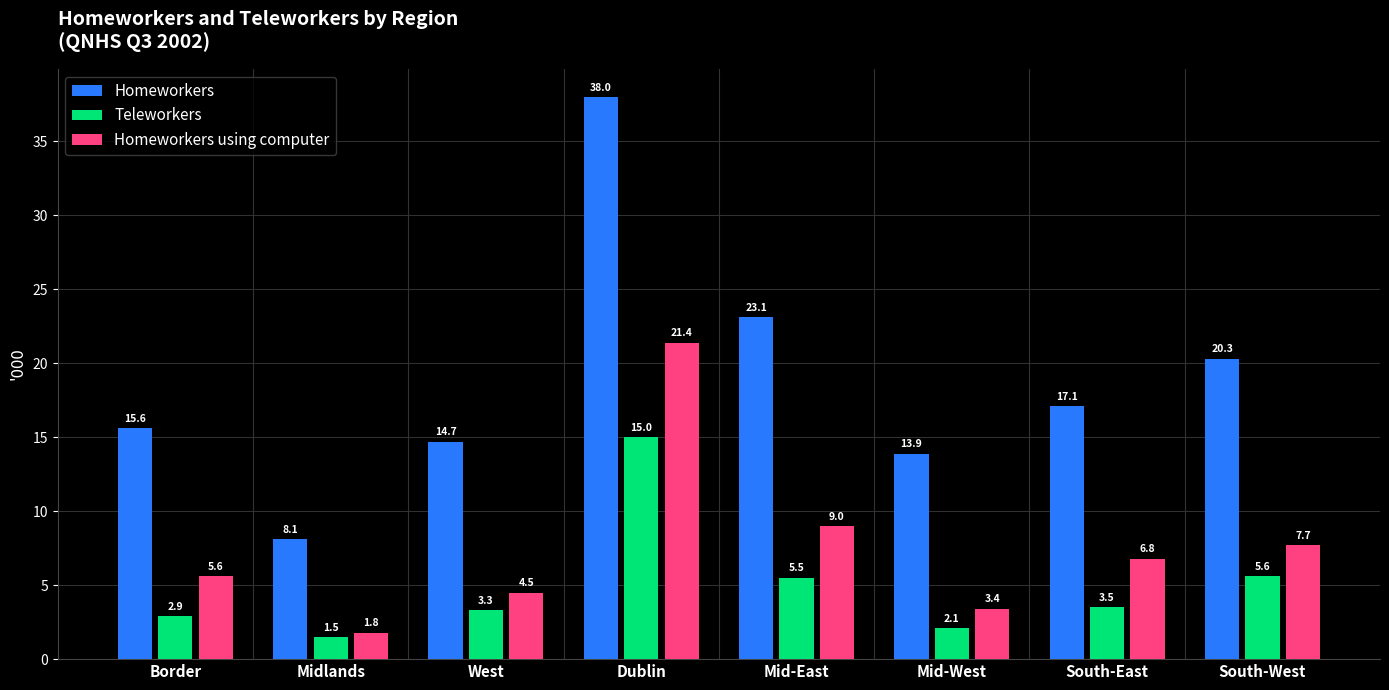

Reading left to right, list all the values displayed in this chart.

Homeworkers: 15.6	8.1	14.7	38.0	23.1	13.9	17.1	20.3
Teleworkers: 2.9	1.5	3.3	15.0	5.5	2.1	3.5	5.6
Homeworkers using computer: 5.6	1.8	4.5	21.4	9.0	3.4	6.8	7.7